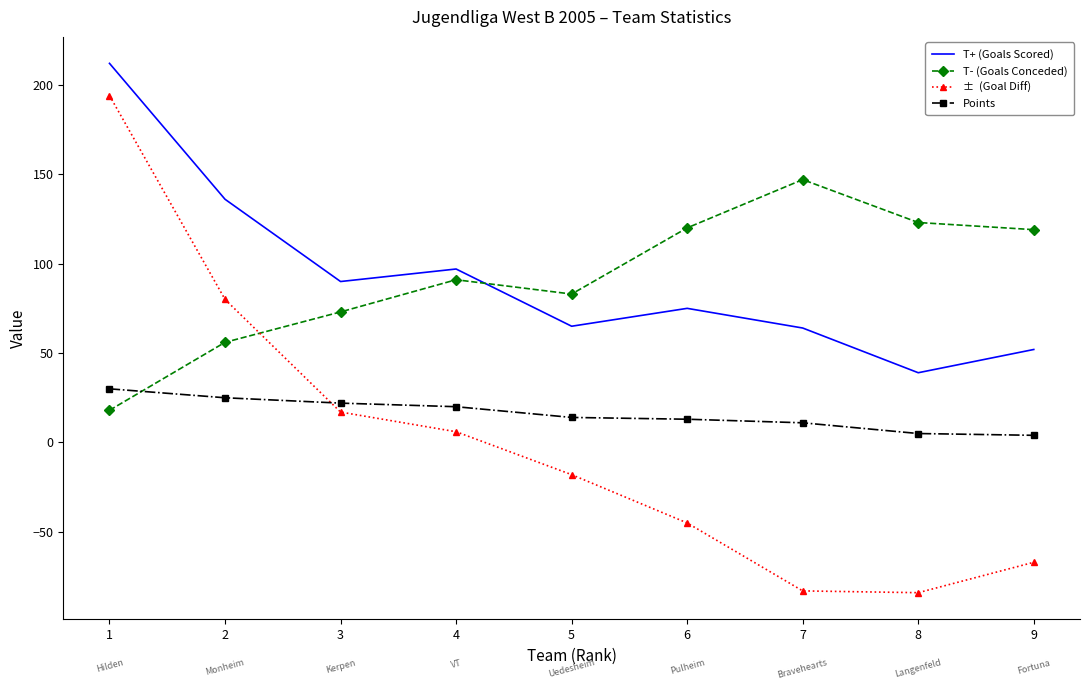

What is the greatest value displayed?

212